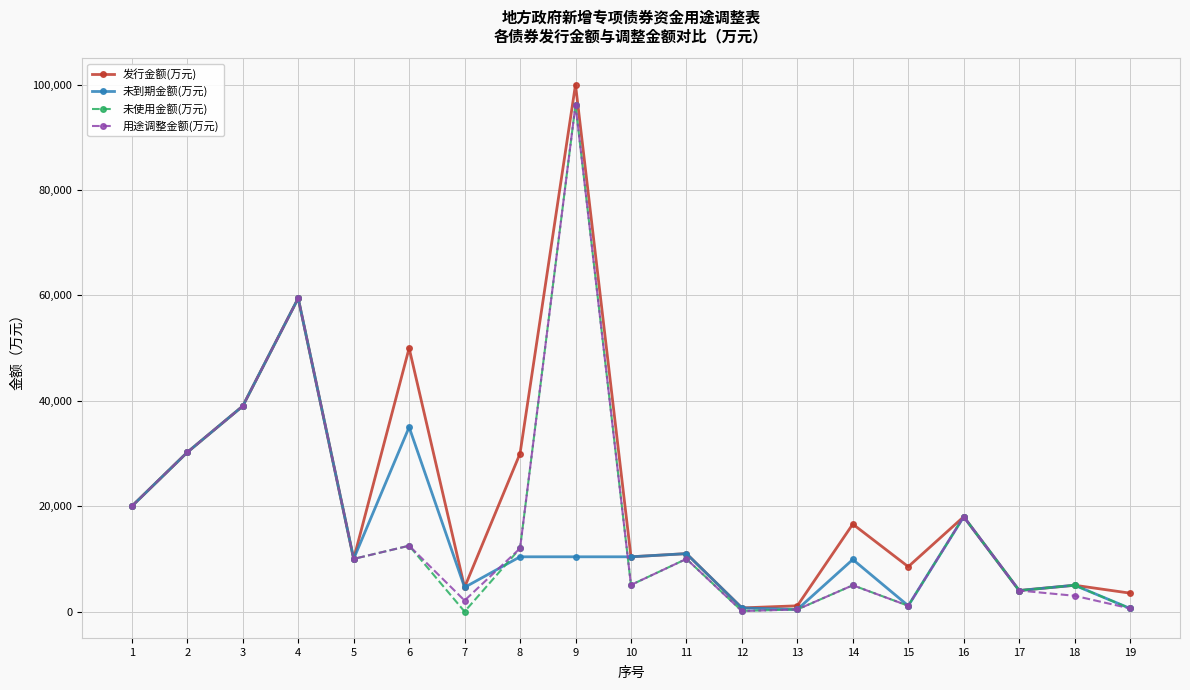

At which category is the sum across all series the highest?

9